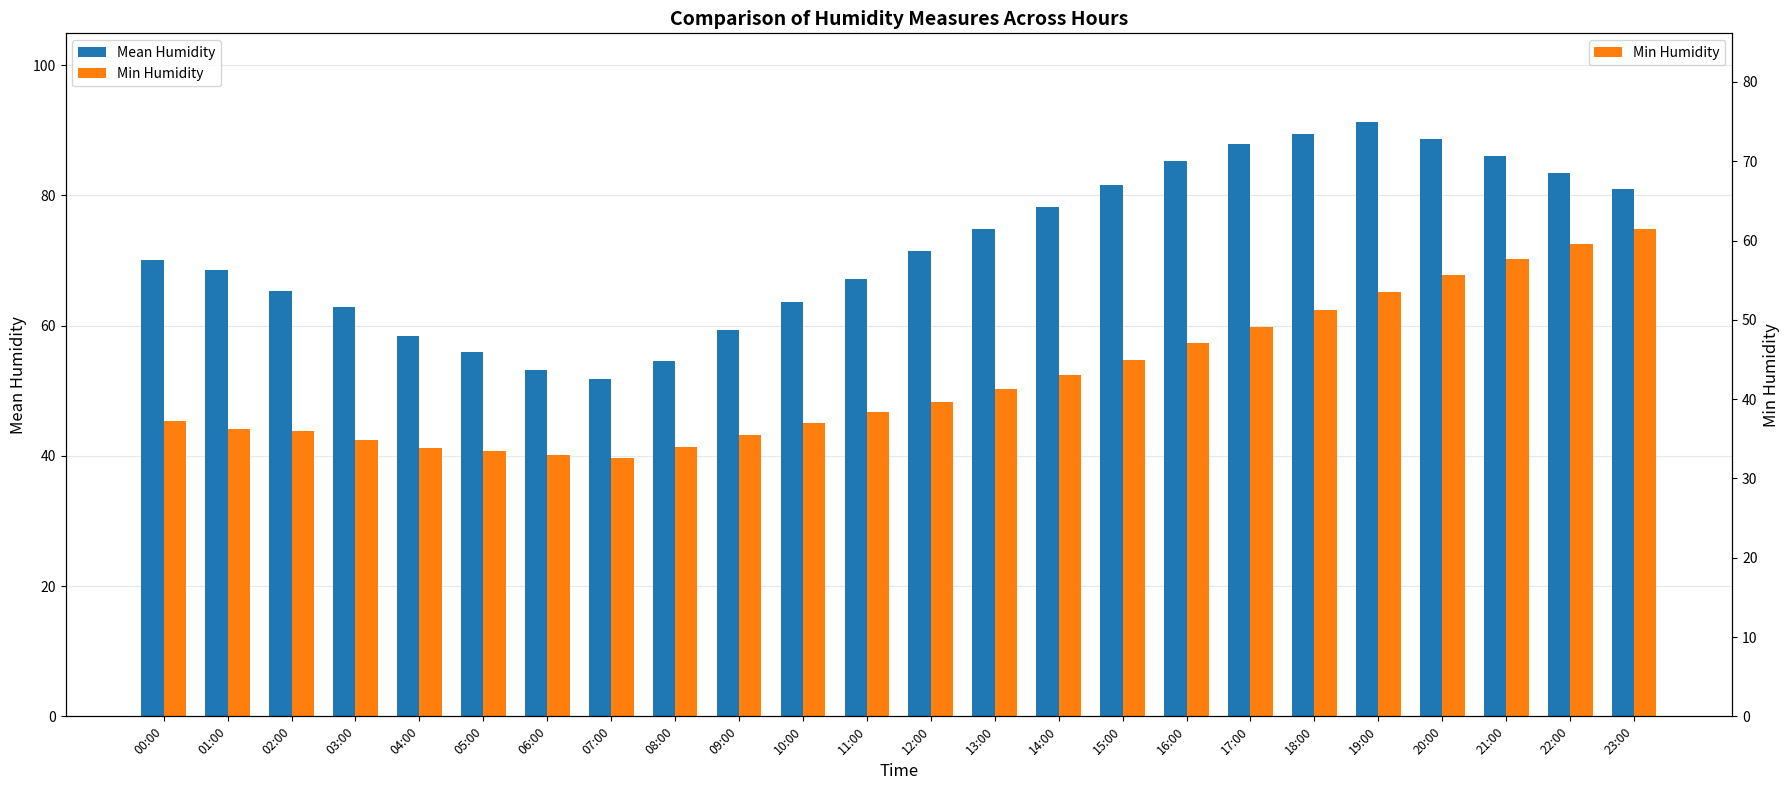

What is the sum of all Mean Humidity values?

1729.8